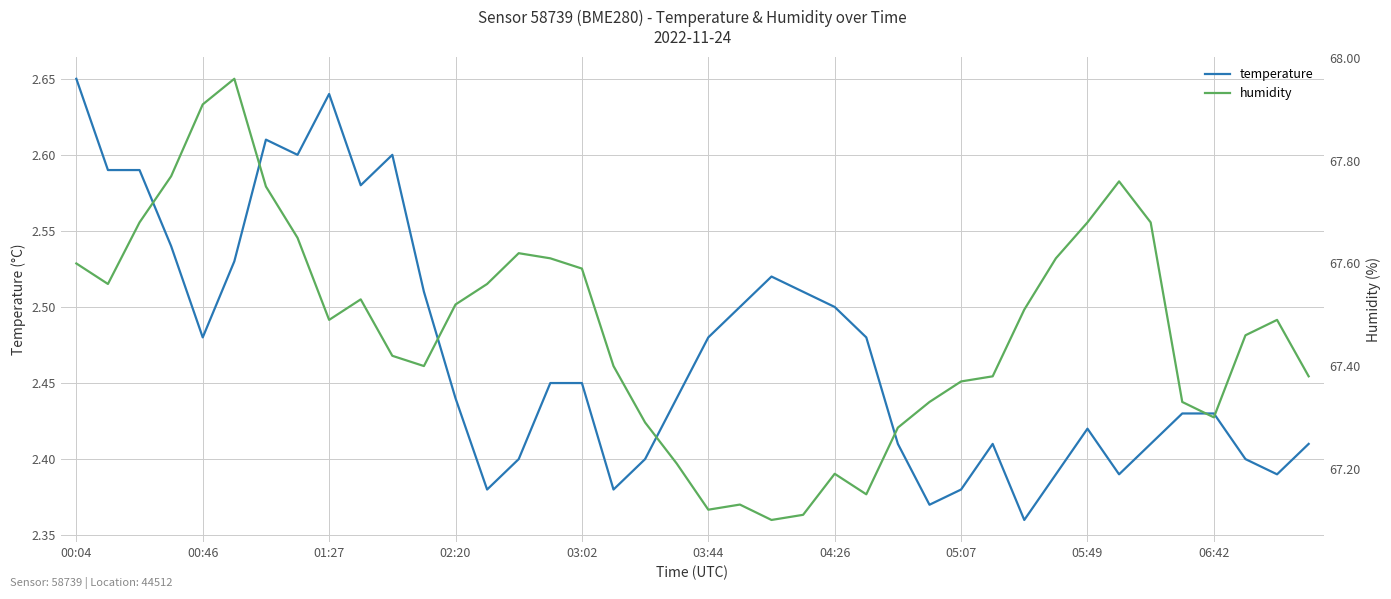

True or false: humidity and temperature cross at least once.

False